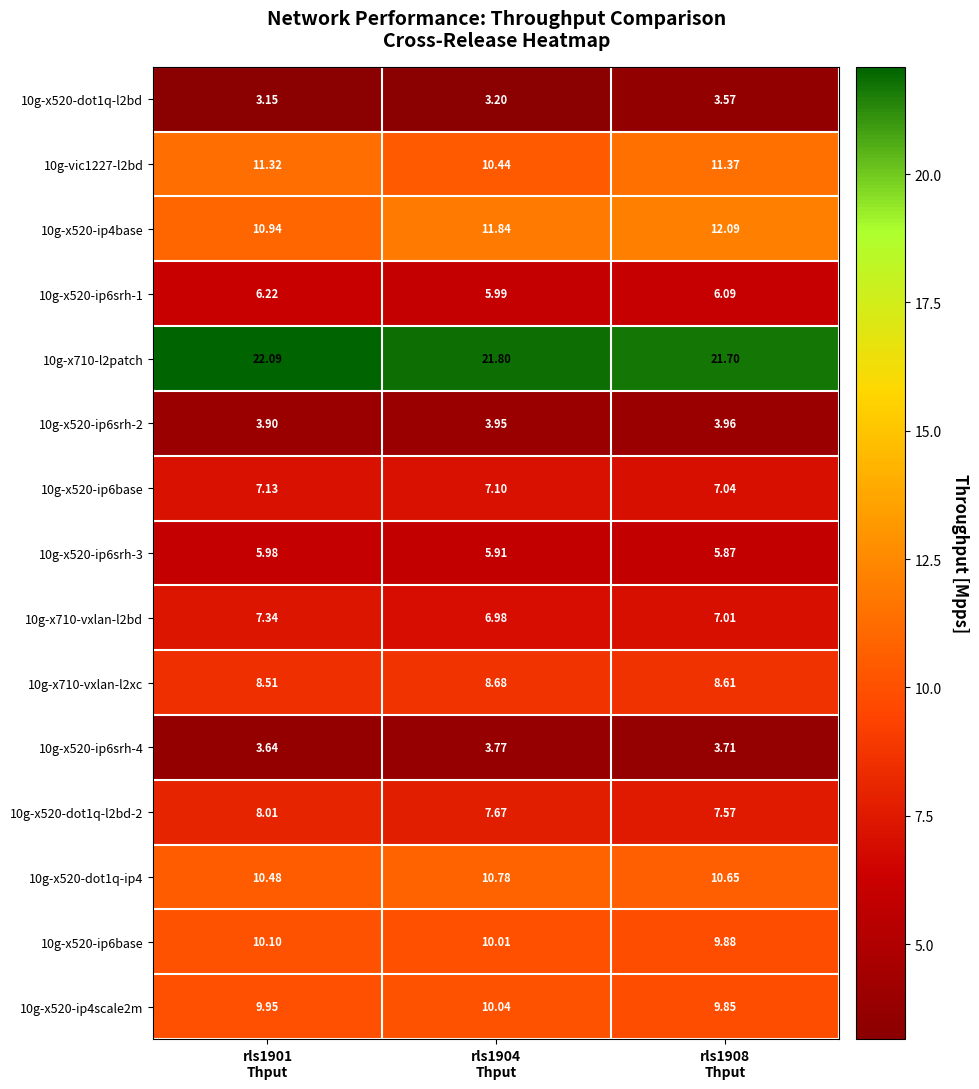

At which category does the chart reach its peak across all series?

rls1901
Thput